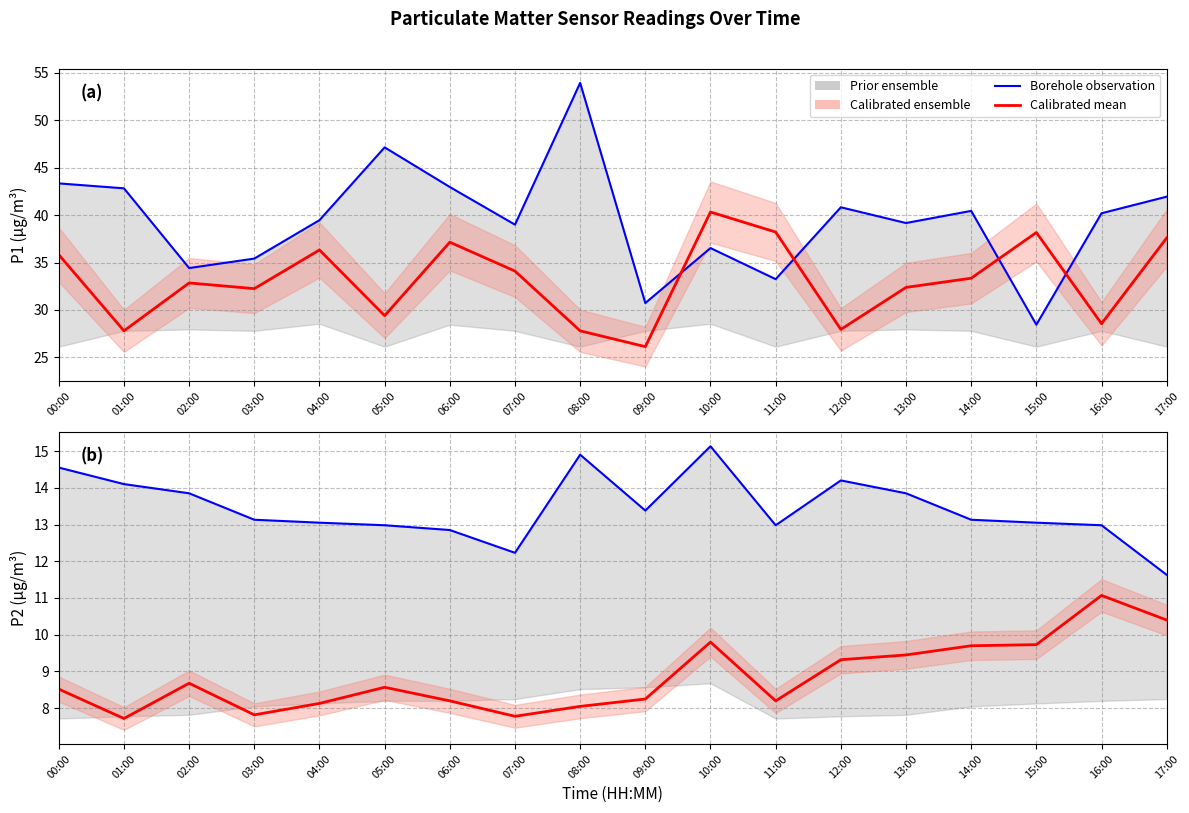

Which label corresponds to the largest value in the chart?

10:00